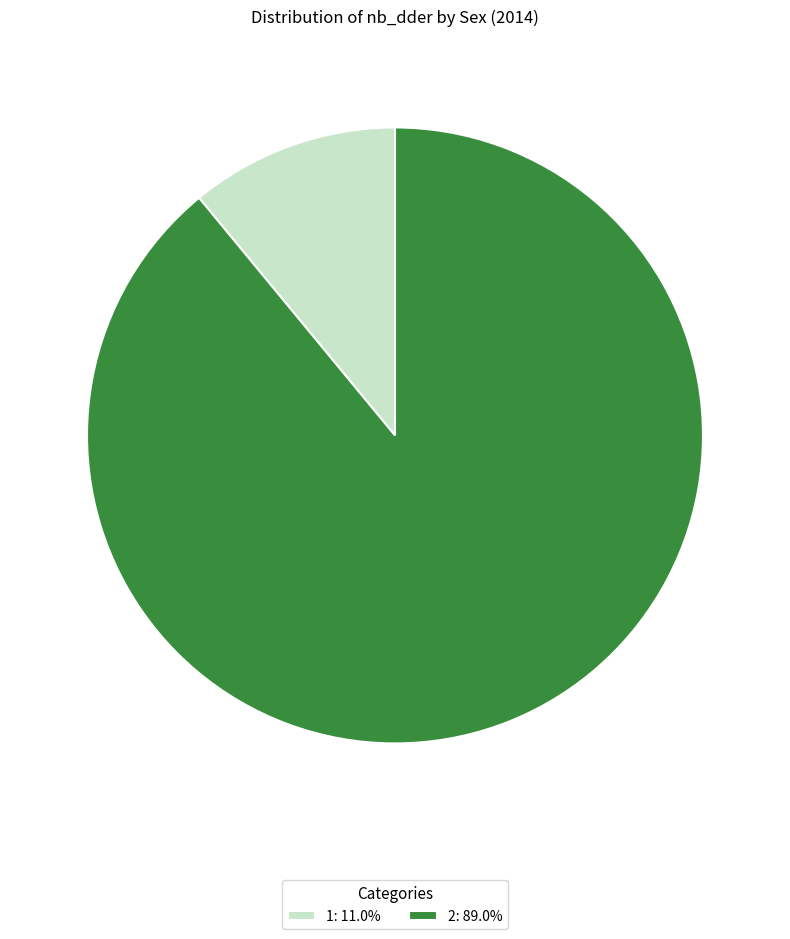

Is there any slice that represents more than half of the pie?

Yes